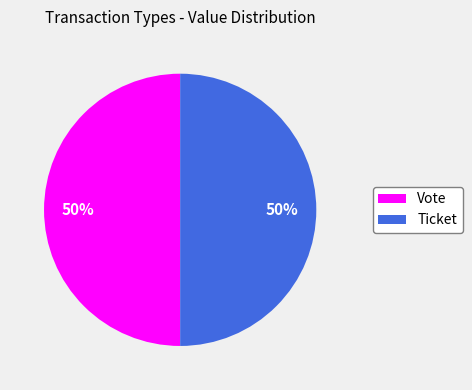

To the nearest percent, what is the difference between the Vote and Ticket slice percentages?

0%